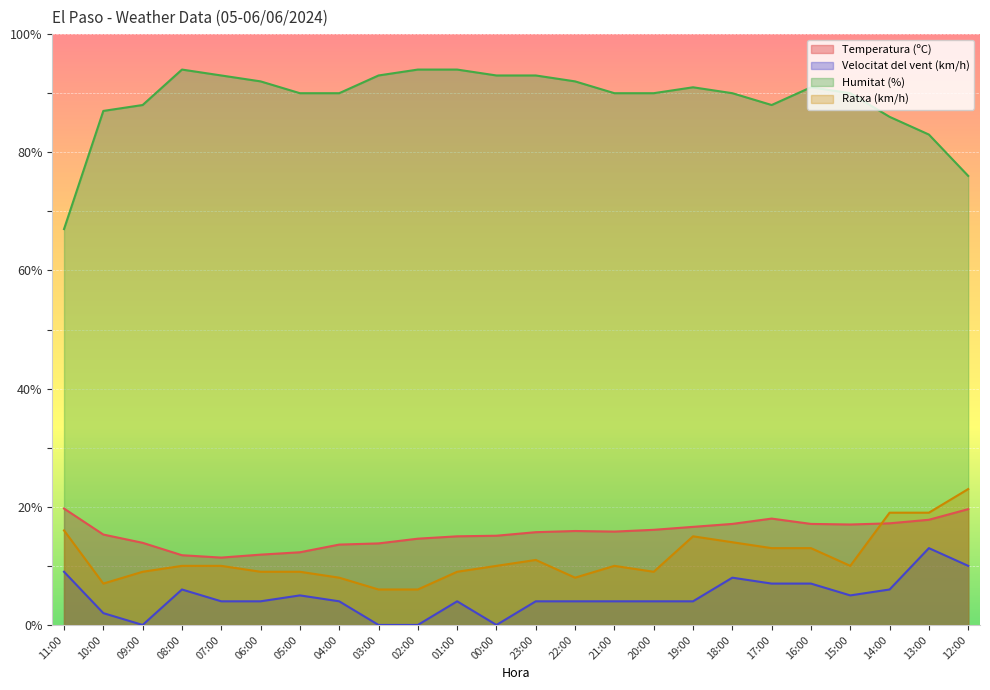

What is the label of the 8th point from the left?

04:00